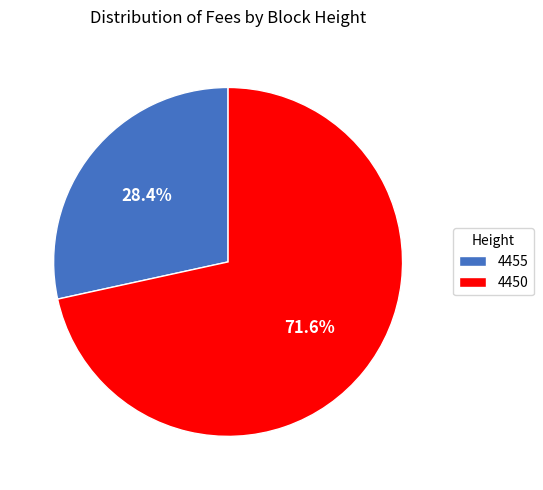

Which category has the biggest portion of the pie?

4450